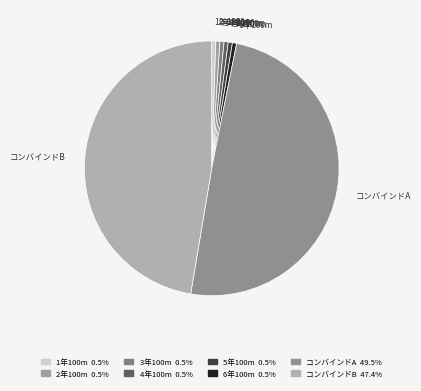

Is 3年100m the majority of the pie?

No